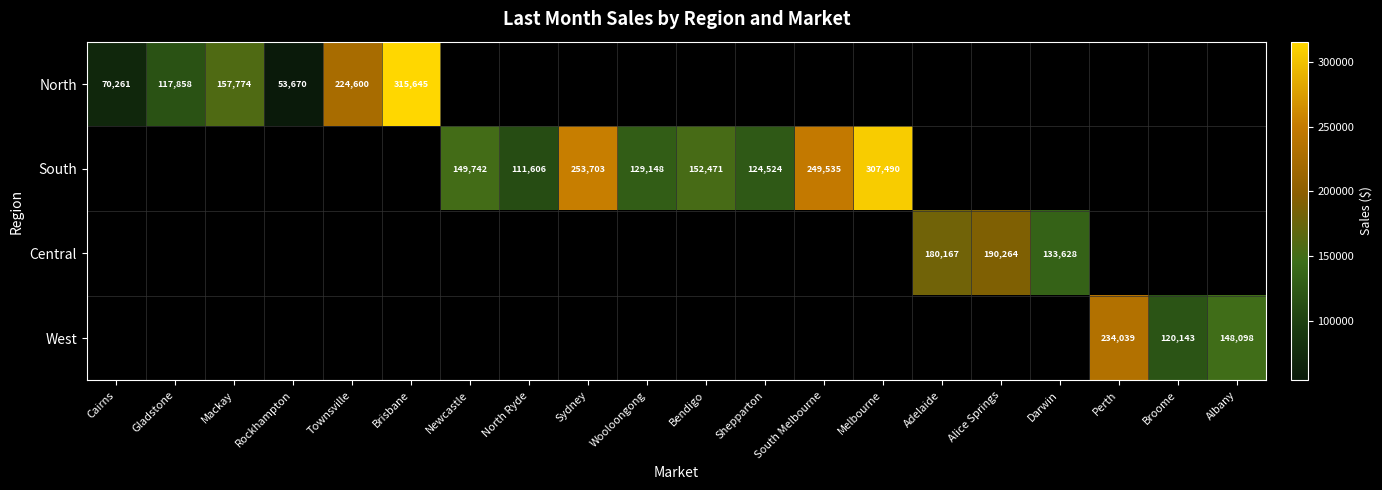

The value of South at South Melbourne is 249535. True or false?

True